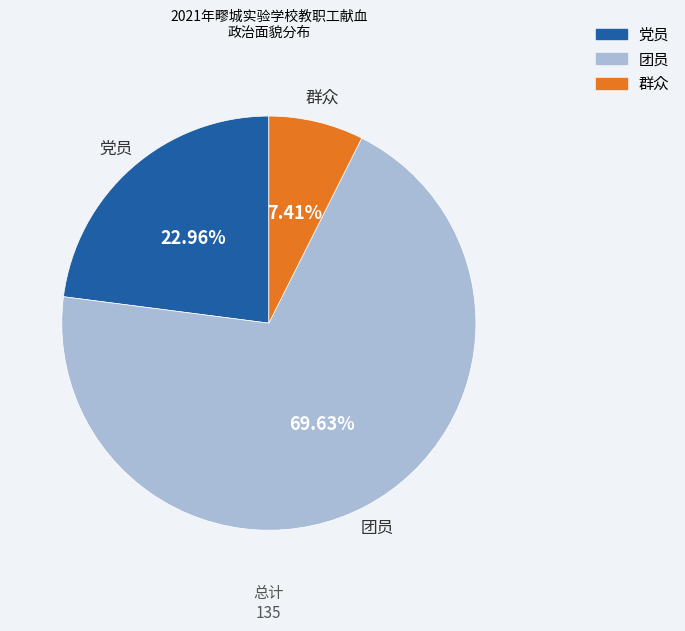

Rank the categories by value from lowest to highest.

群众, 党员, 团员